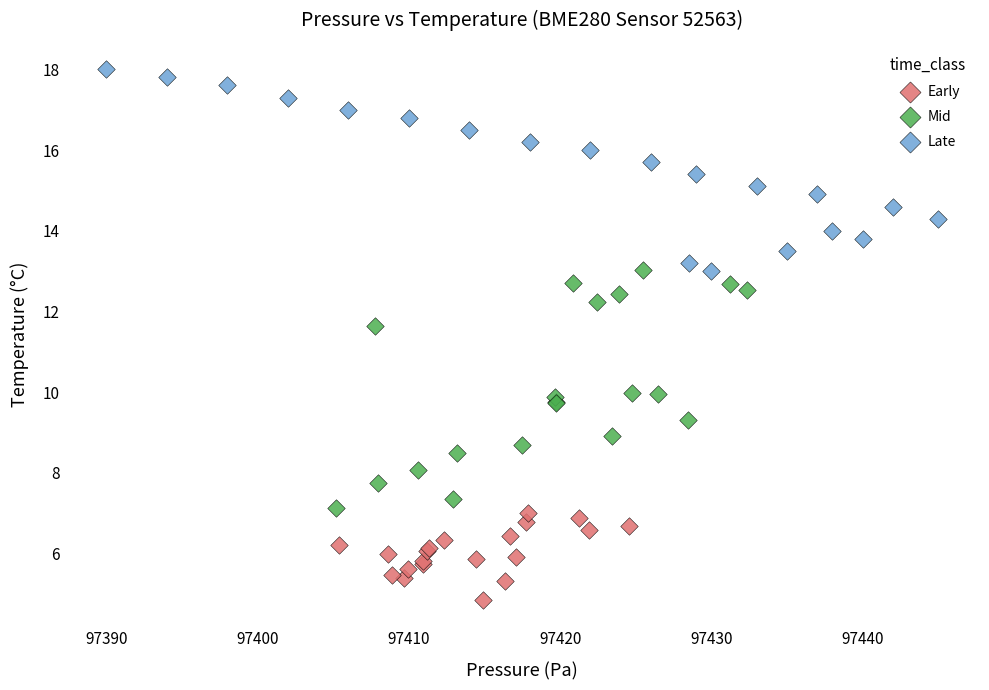

Which series has the widest spread of Y values?

Mid